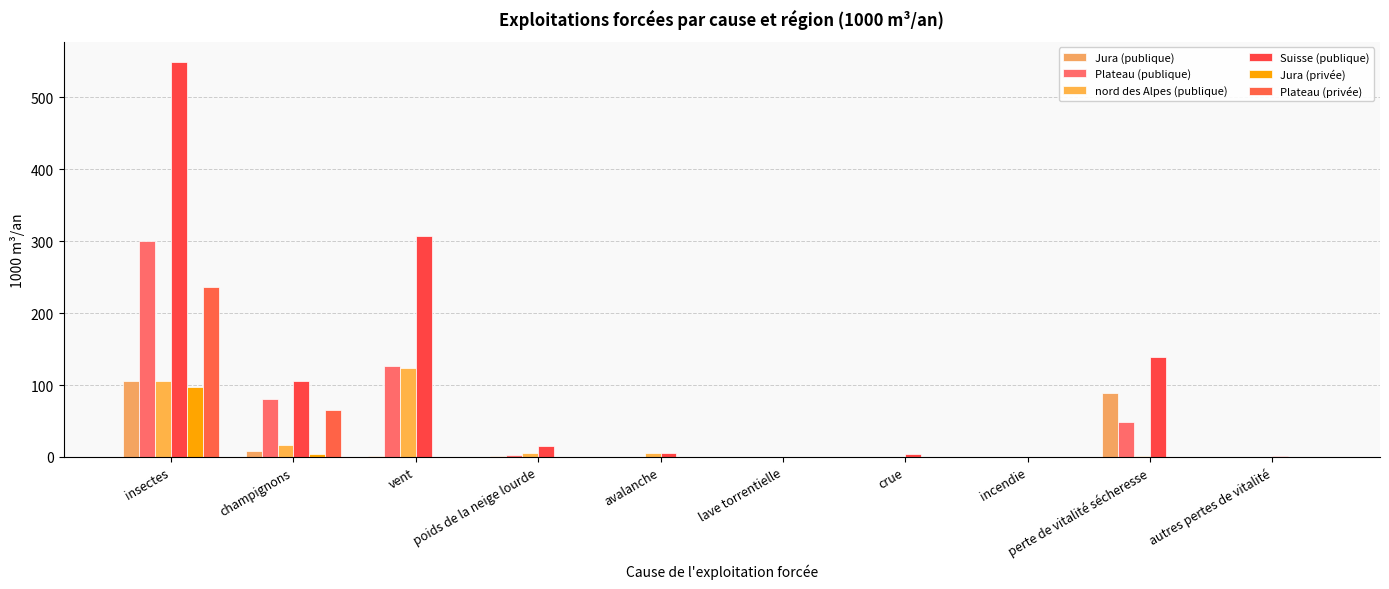

The Suisse (publique) series shows 343 at lave torrentielle. True or false?

False